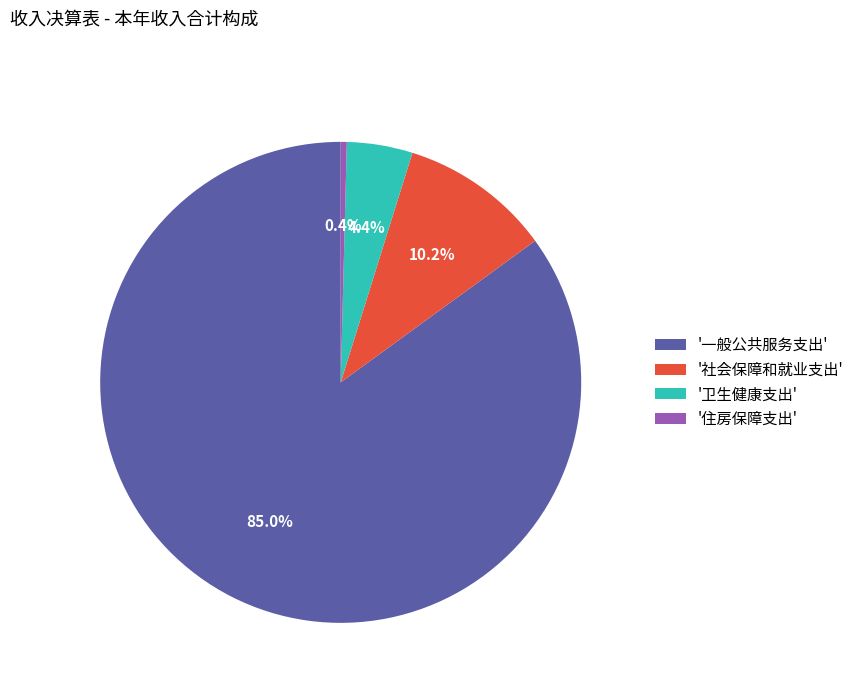

Does '一般公共服务支出' account for over 50% of the chart?

Yes